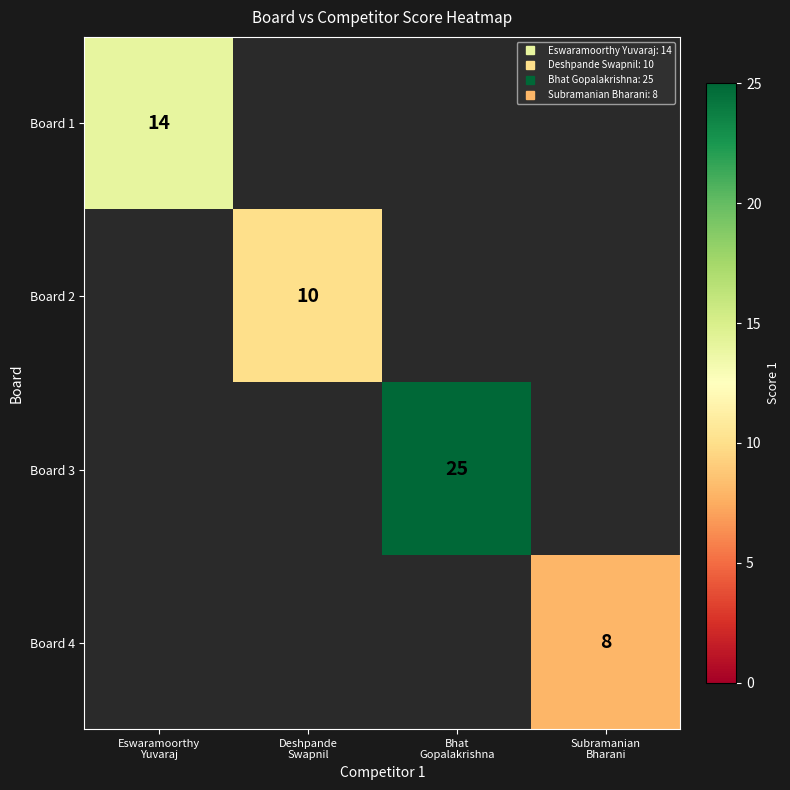

Between Subramanian
Bharani and Eswaramoorthy
Yuvaraj, which is larger?

Eswaramoorthy
Yuvaraj